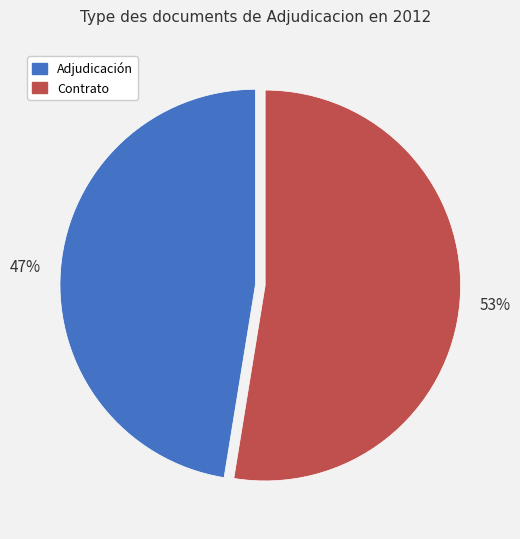

Is there any slice that represents more than half of the pie?

Yes